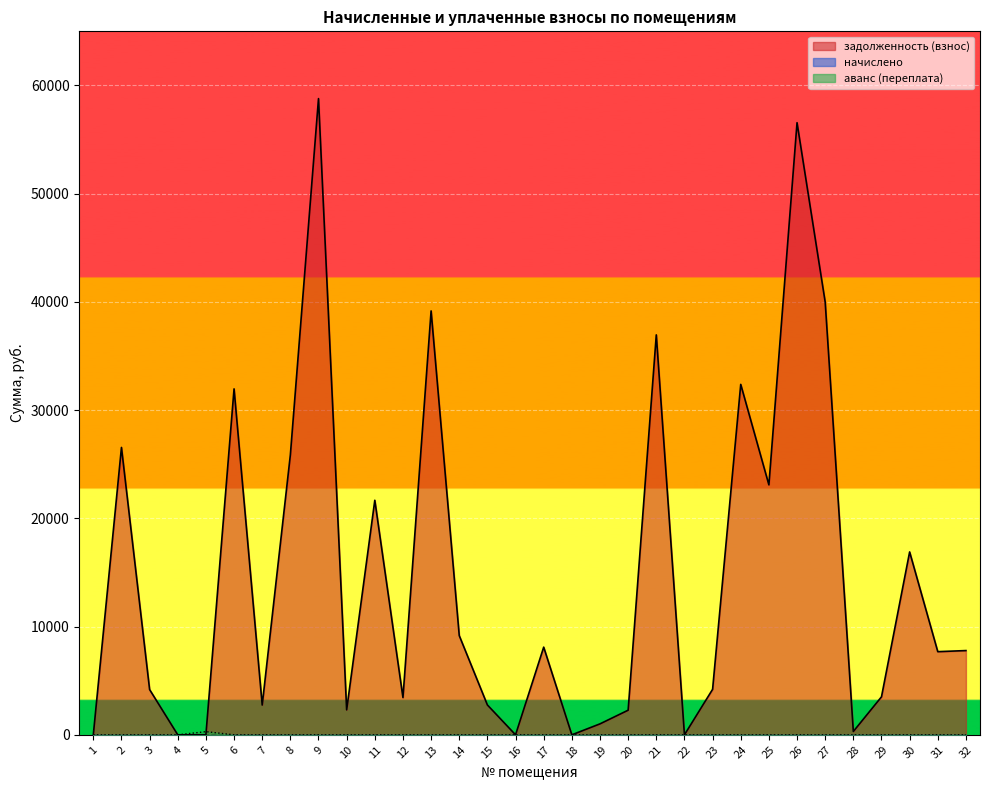

Which category has the lowest value in the задолженность (взнос) series?

1